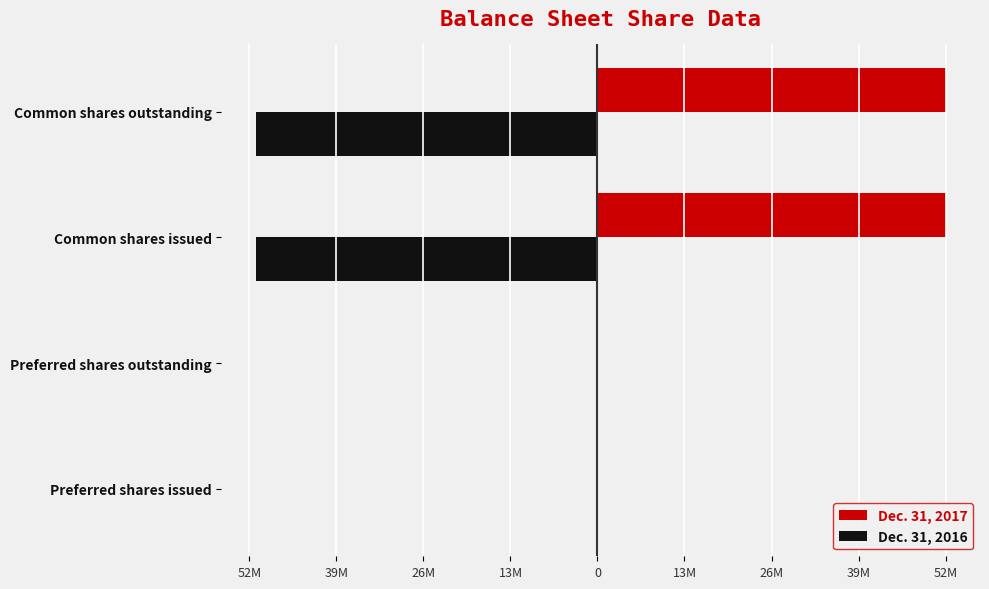

Which series has the largest range (max minus min)?

Dec. 31, 2017